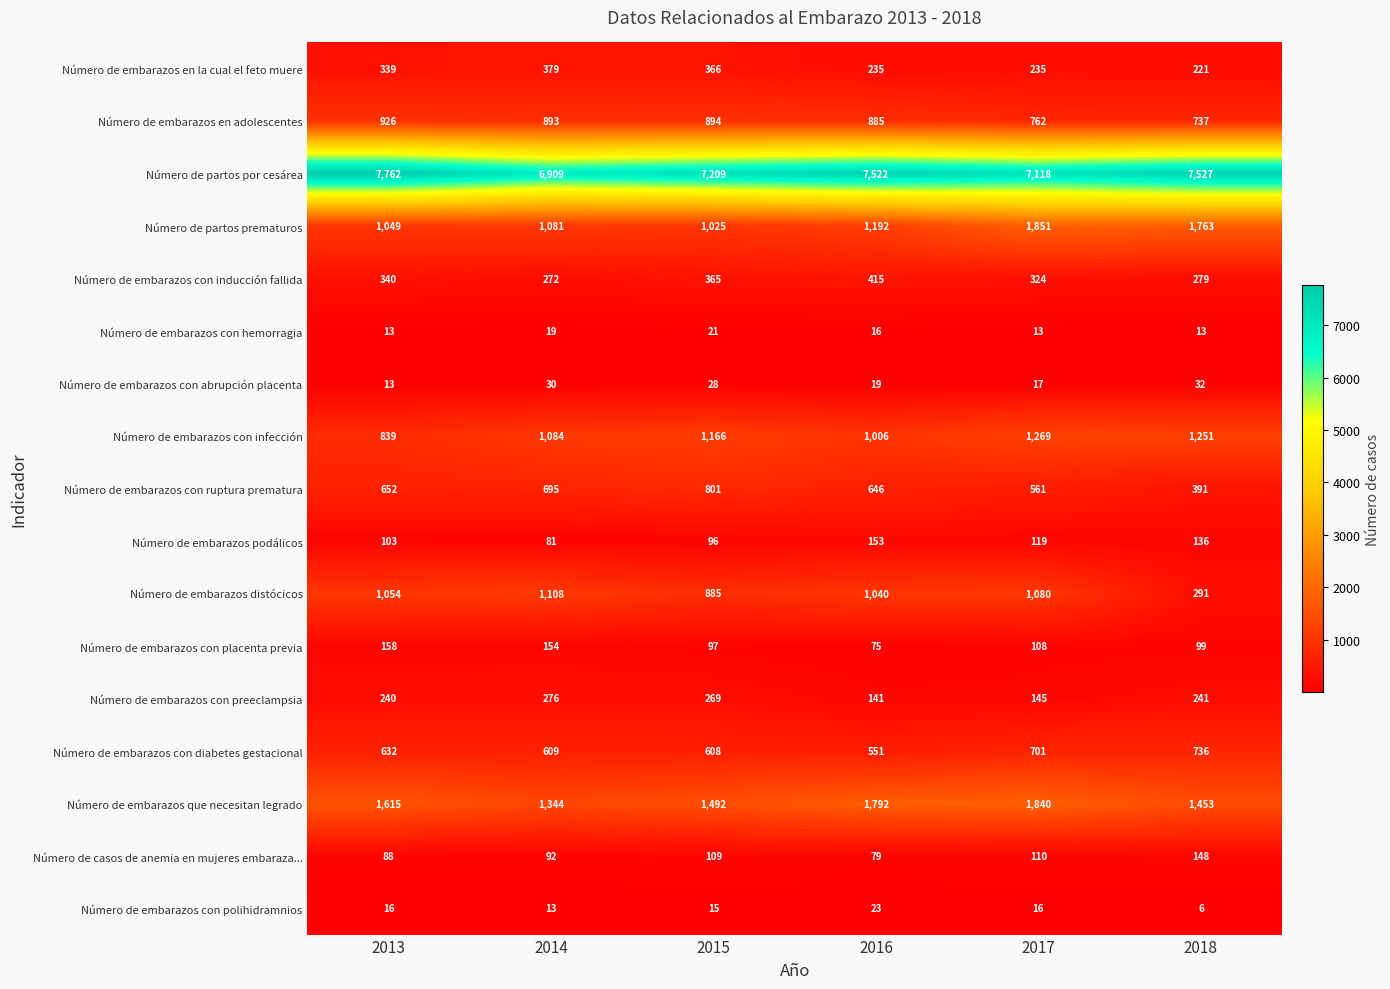

Which category has the highest value across all series?

2013